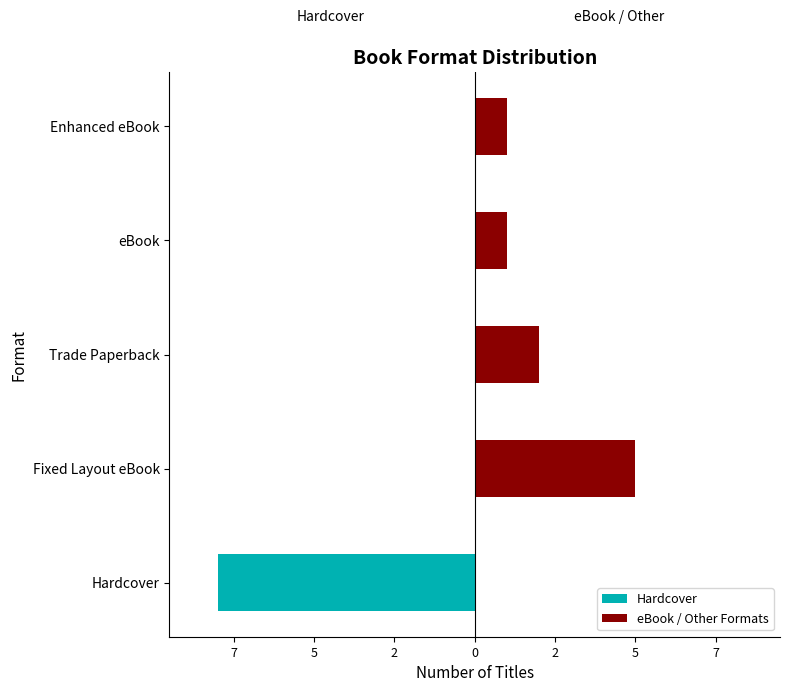

How many values in the Hardcover series are below 0?

1